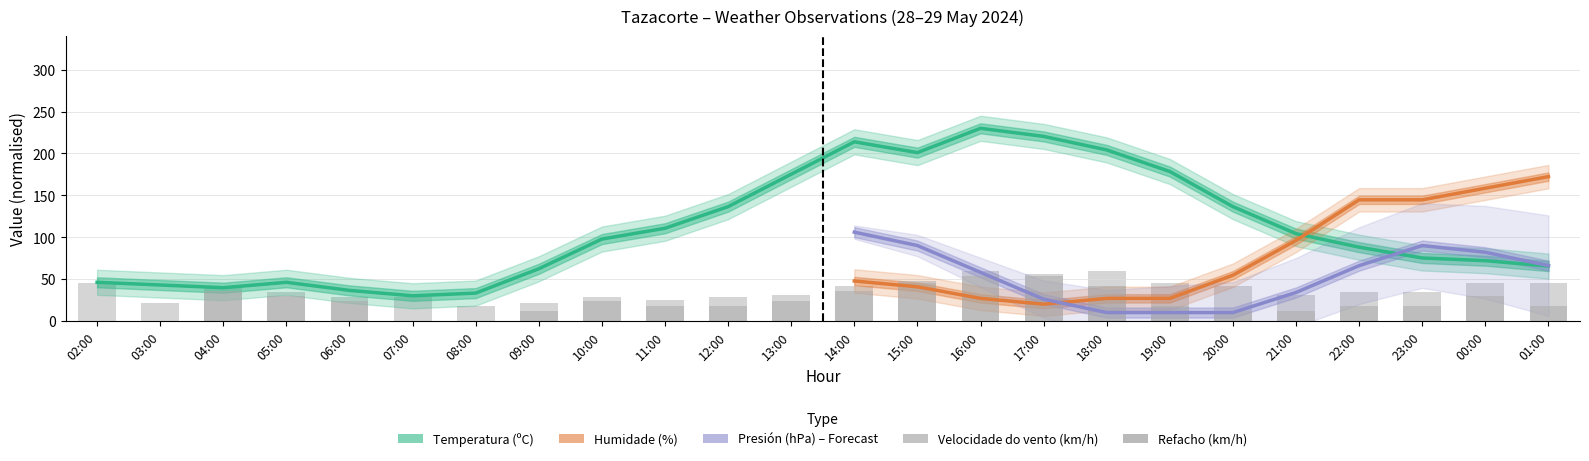

What is the sum of all Refacho (km/h) values?

892.5